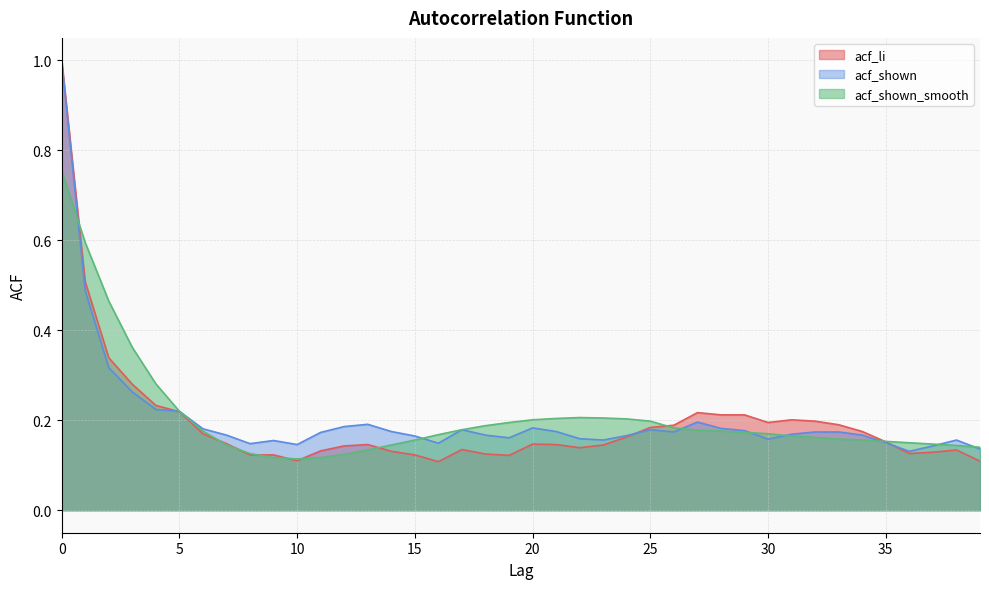

Which has a higher value, 22 or 15?

22